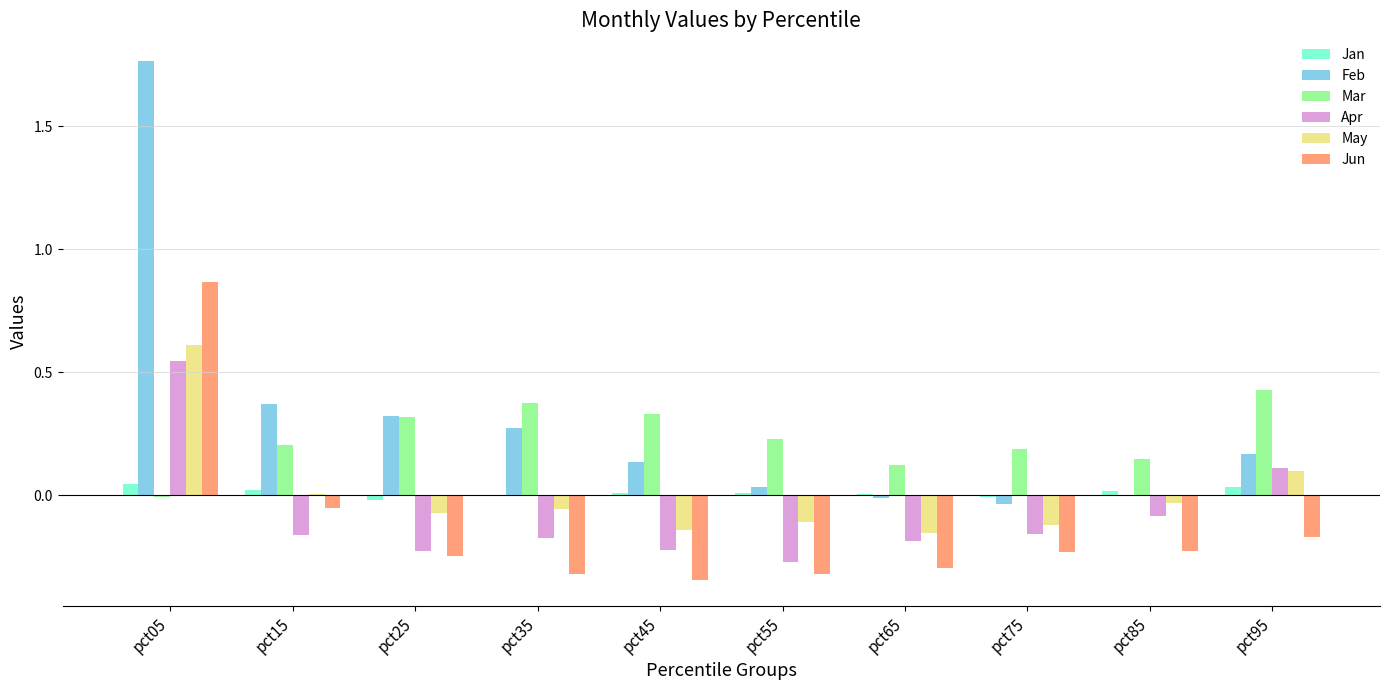

What is the sum of all Feb values?

3.0